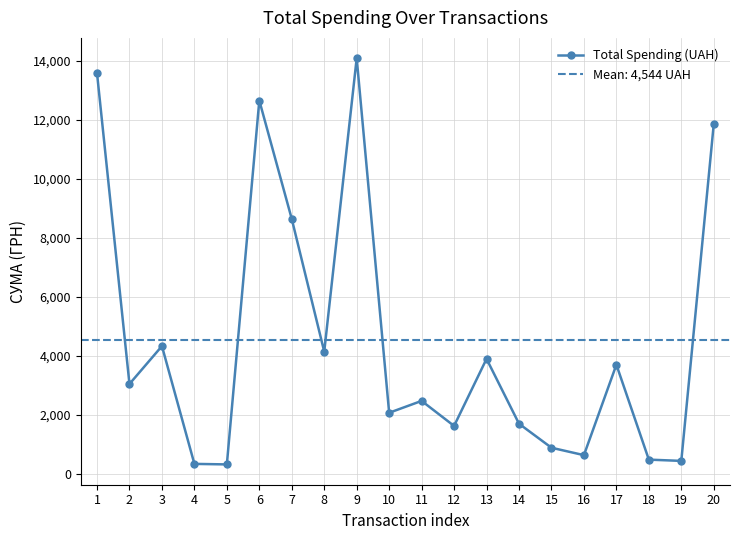

Reading right to left, extract all data points from this chart.

11862.5	435.6	478.8	3697.8	630.7	882.0	1696.7	3896.5	1621.8	2470.5	2067.7	14092.3	4140.0	8638.4	12657.5	316.6	334.4	4328.6	3044.3	13587.1